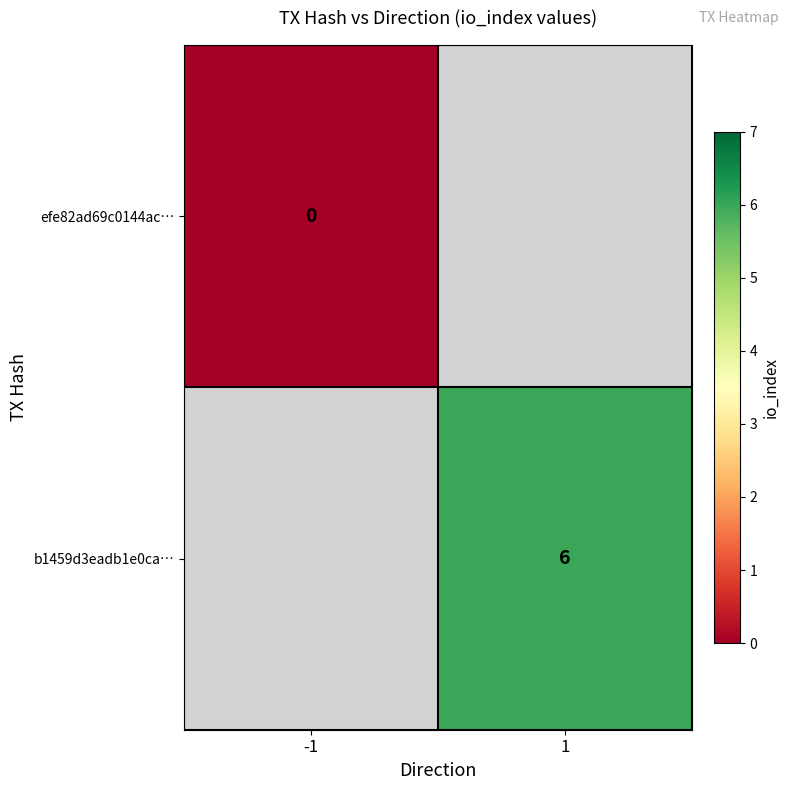

The b1459d3eadb1e0ca… series shows 9 at 1. True or false?

False